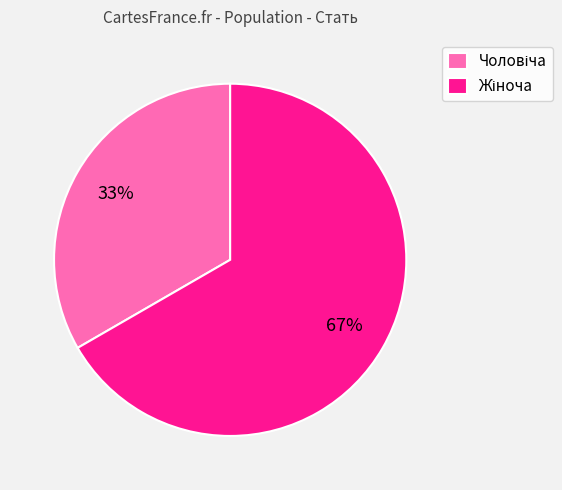

To the nearest percent, what is the average slice percentage?

50%